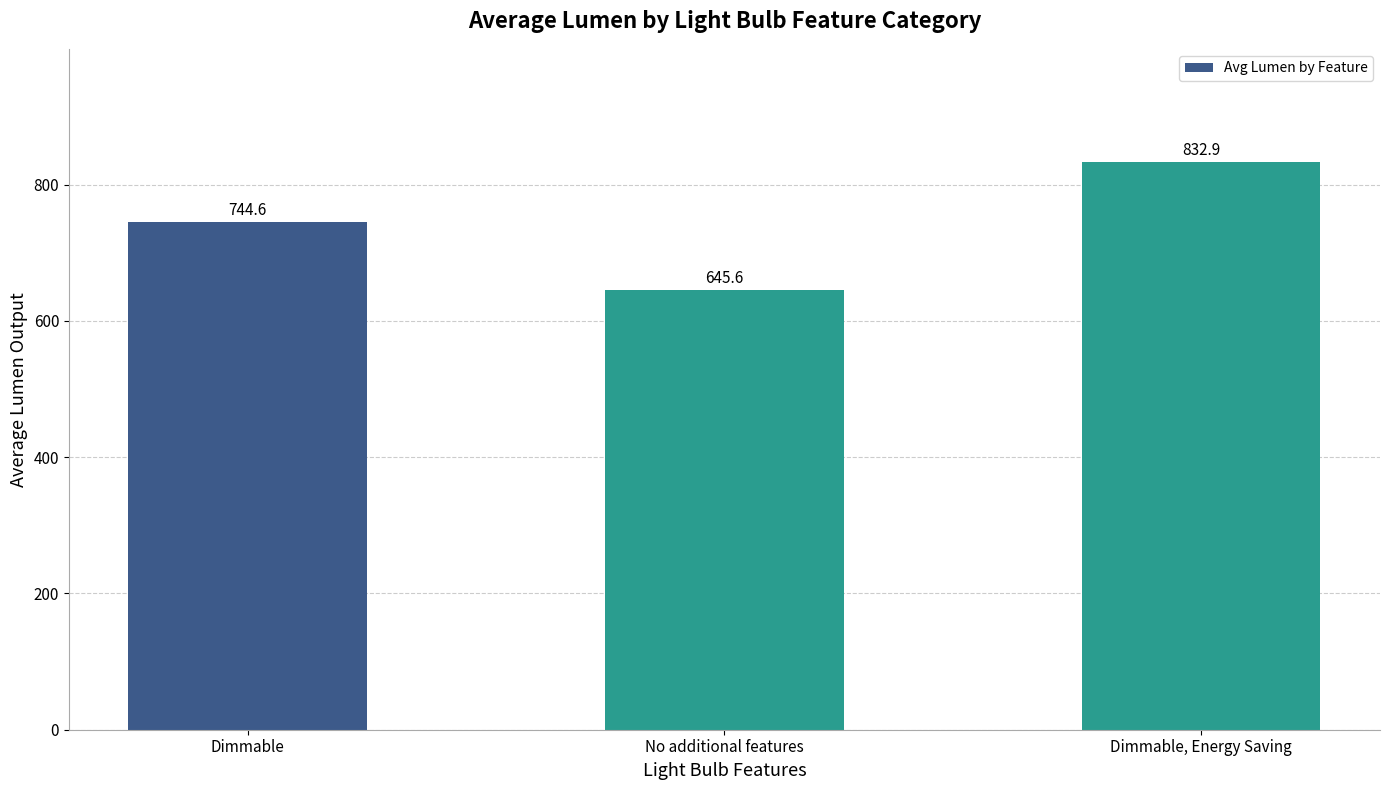

How many categories are shown in the chart?

3